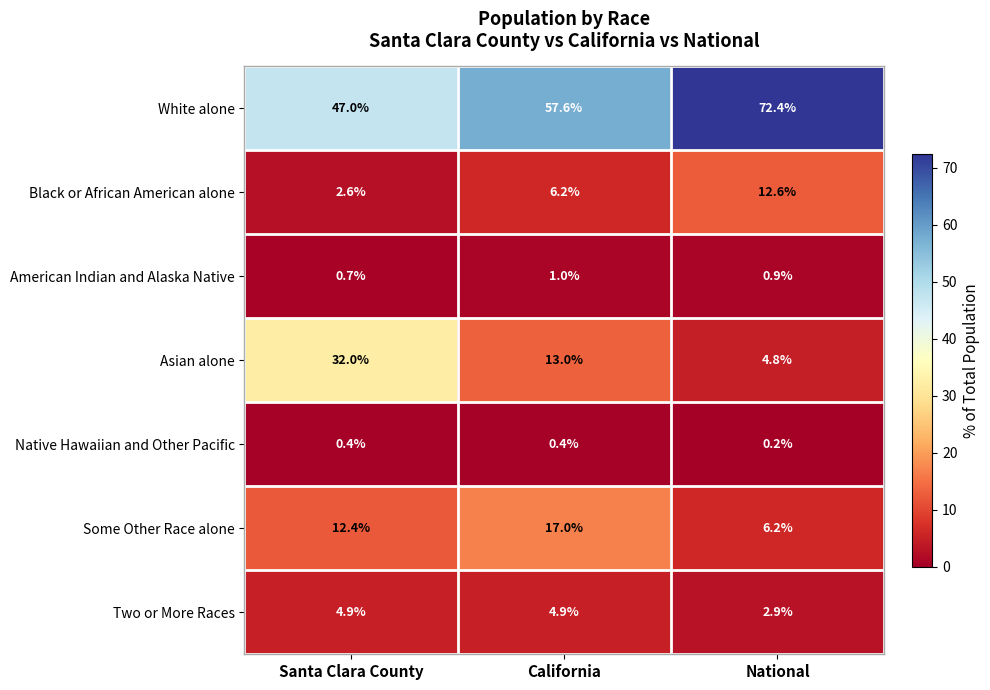

Which series has the widest spread of values?

Asian alone